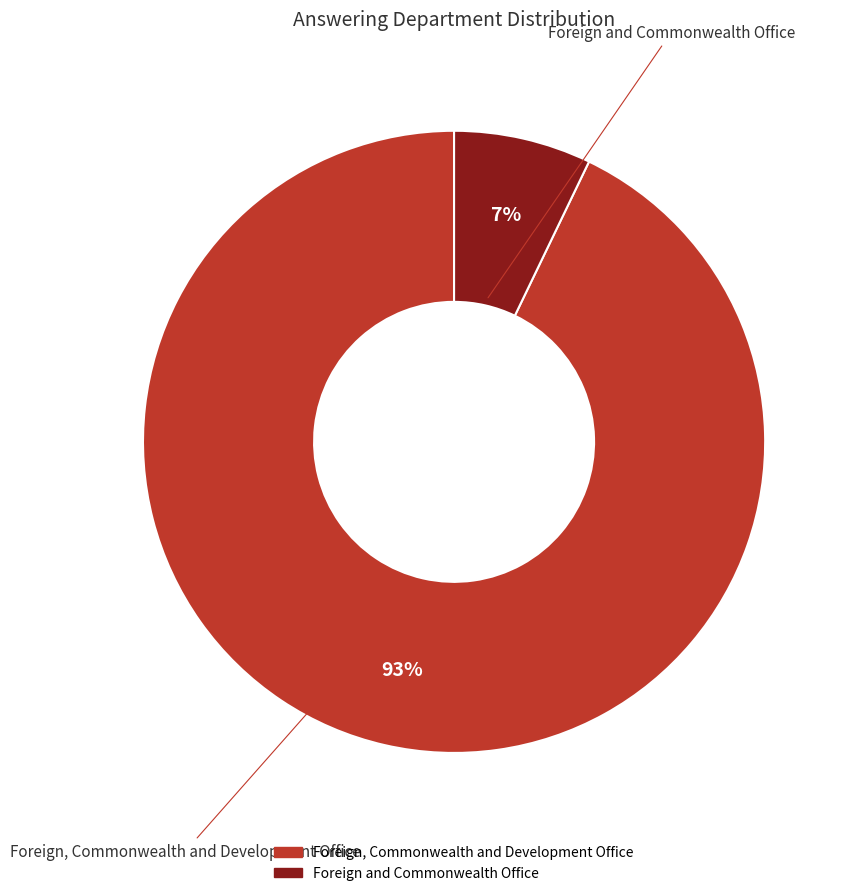

Combined, do Foreign, Commonwealth and Development Office and Foreign and Commonwealth Office account for over 50%?

Yes